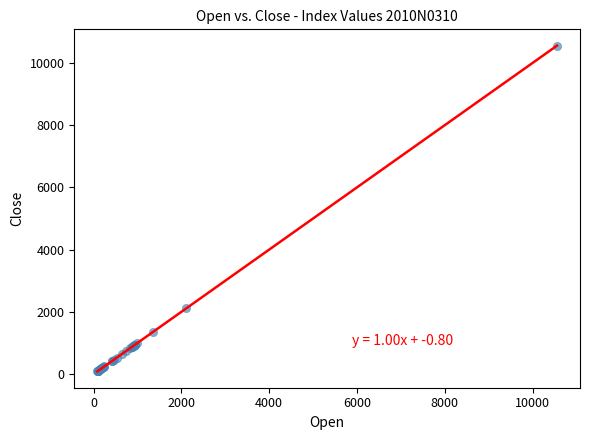

What Y value in the scatter plot is closest to 5323?

2117.4